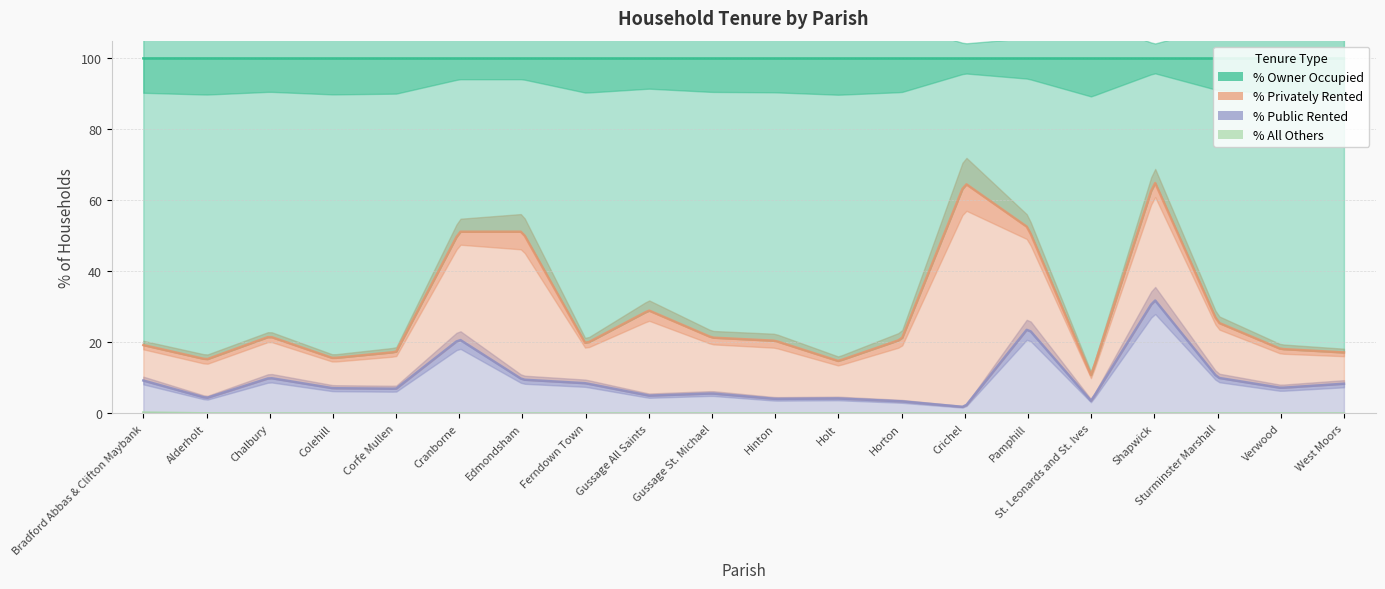

The value of % All Others at Gussage St. Michael is 0.0. True or false?

True